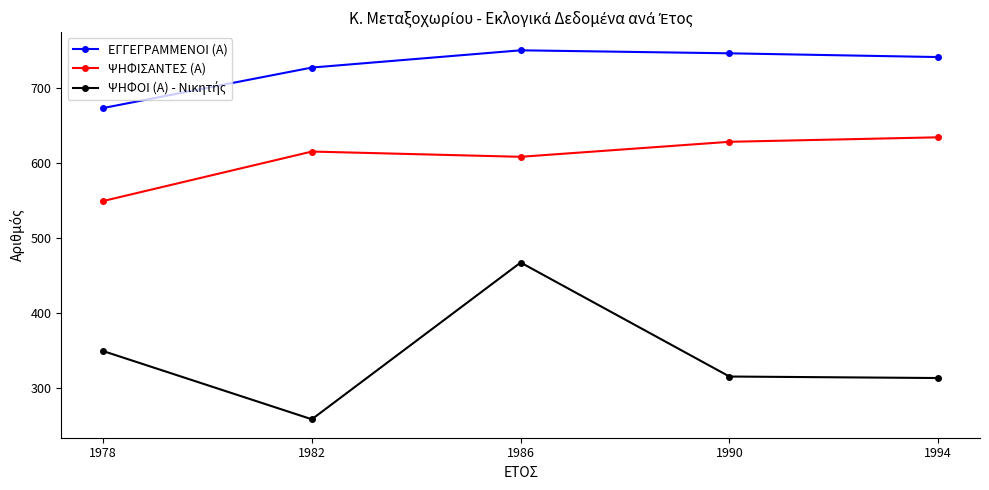

At which label is ΕΓΓΕΓΡΑΜΜΕΝΟΙ (Α) closest to 711?

1982